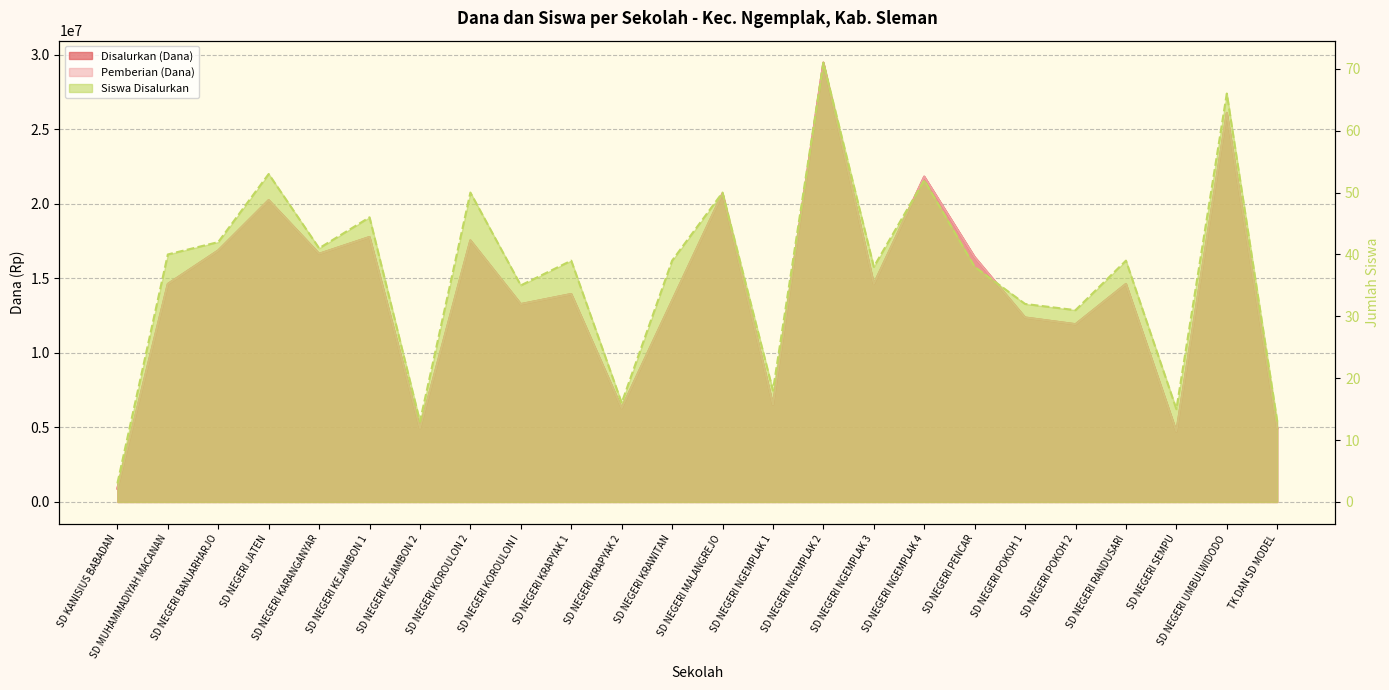

Which series changed the most between SD NEGERI NGEMPLAK 4 and TK DAN SD MODEL?

Disalurkan (Dana)